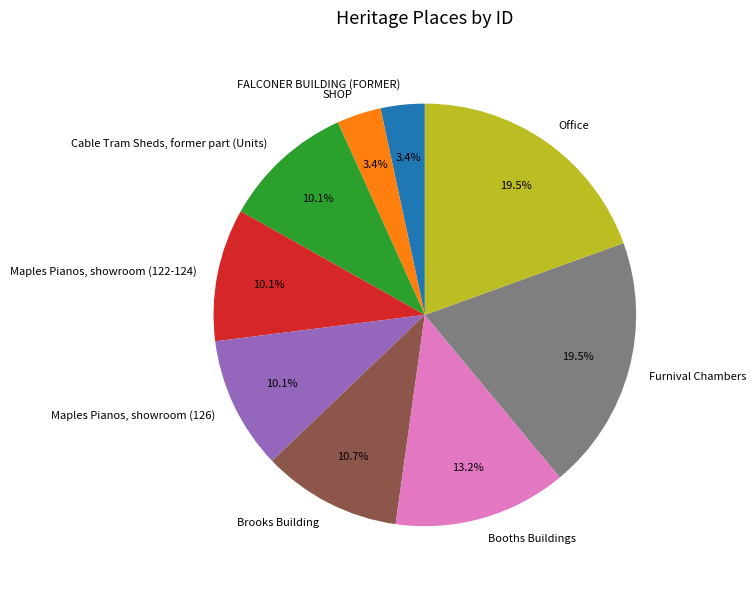

Is it true that Cable Tram Sheds, former part (Units) is 1% of the pie?

False